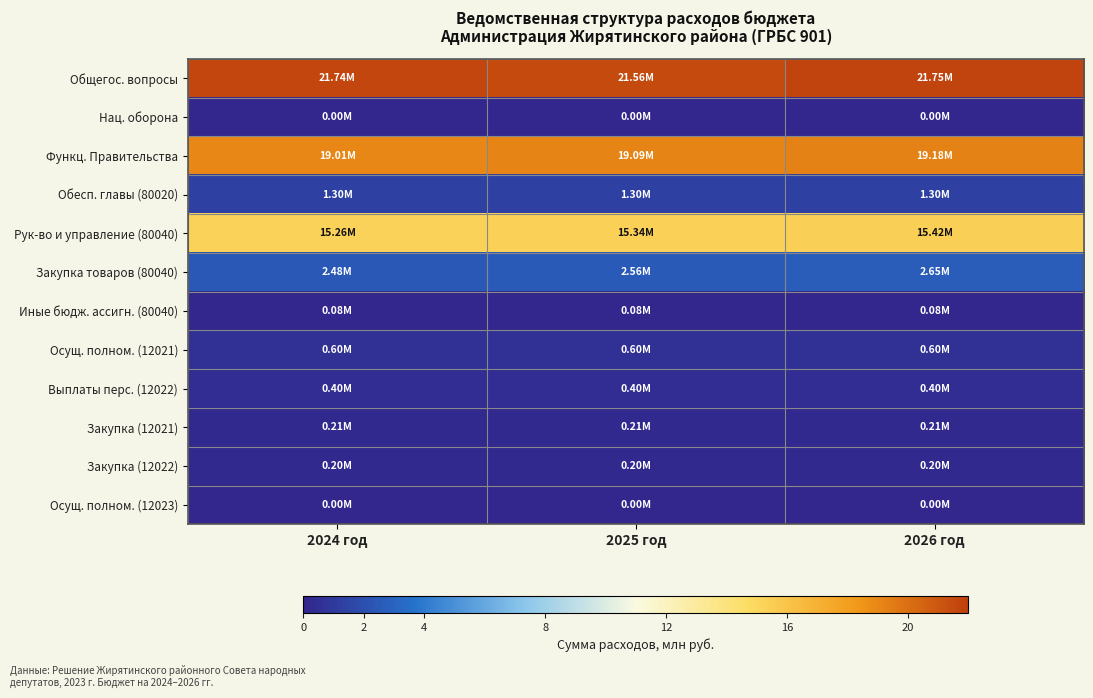

Reading right to left, list all the values displayed in this chart.

Общегос. вопросы: 2026 год=21.8	2025 год=21.6	2024 год=21.7
Нац. оборона: 2026 год=0.0	2025 год=0.0	2024 год=0.0
Функц. Правительства: 2026 год=19.2	2025 год=19.1	2024 год=19.0
Обесп. главы (80020): 2026 год=1.3	2025 год=1.3	2024 год=1.3
Рук-во и управление (80040): 2026 год=15.4	2025 год=15.3	2024 год=15.3
Закупка товаров (80040): 2026 год=2.6	2025 год=2.6	2024 год=2.5
Иные бюдж. ассигн. (80040): 2026 год=0.1	2025 год=0.1	2024 год=0.1
Осущ. полном. (12021): 2026 год=0.6	2025 год=0.6	2024 год=0.6
Выплаты перс. (12022): 2026 год=0.4	2025 год=0.4	2024 год=0.4
Закупка (12021): 2026 год=0.2	2025 год=0.2	2024 год=0.2
Закупка (12022): 2026 год=0.2	2025 год=0.2	2024 год=0.2
Осущ. полном. (12023): 2026 год=0.0	2025 год=0.0	2024 год=0.0